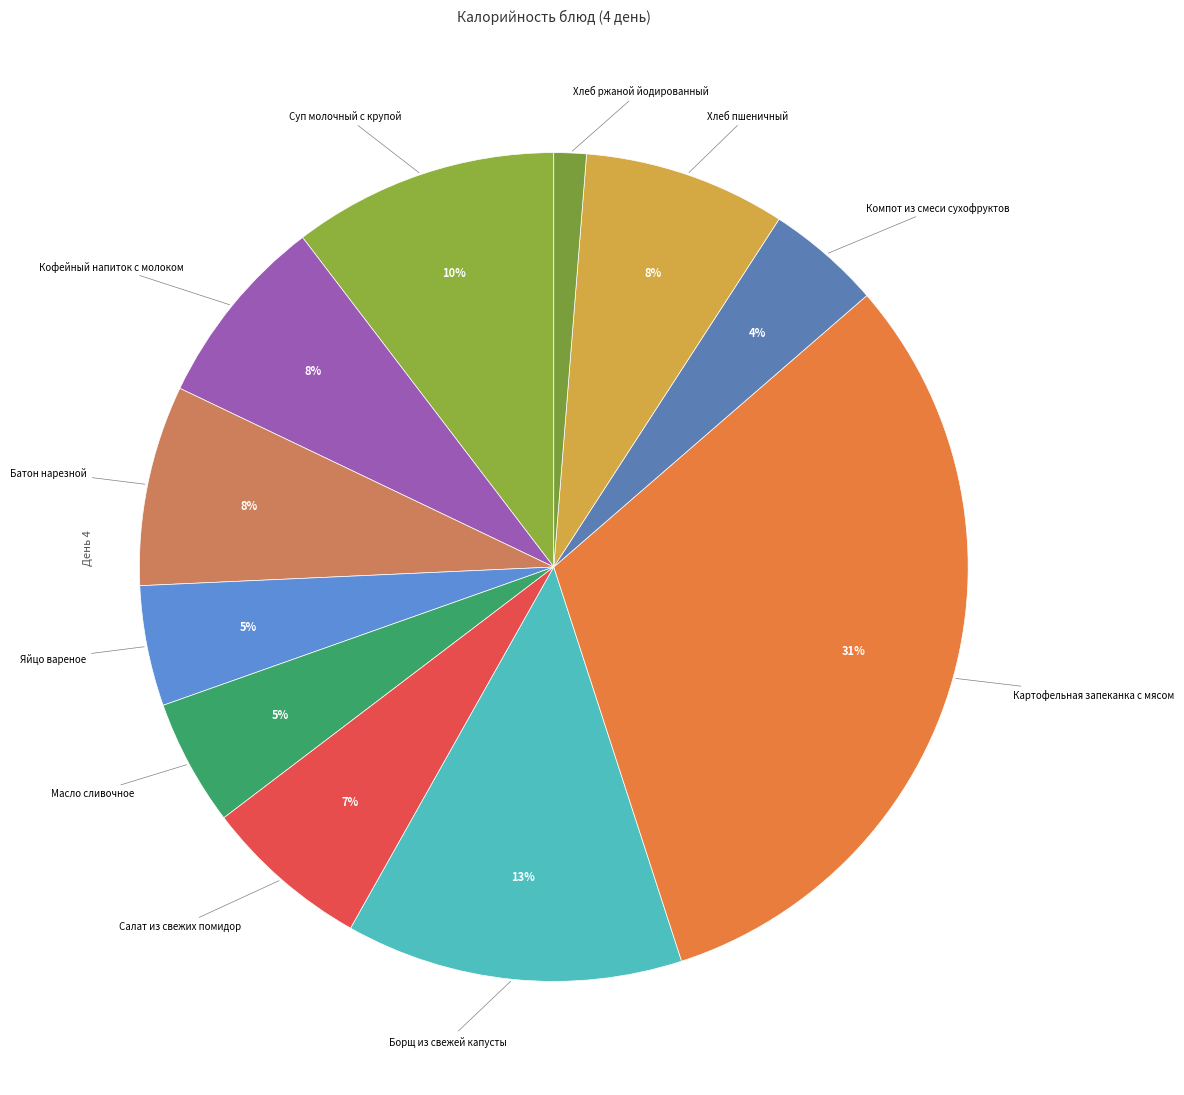

What percentage is the Салат из свежих помидор slice, to the nearest percent?

7%